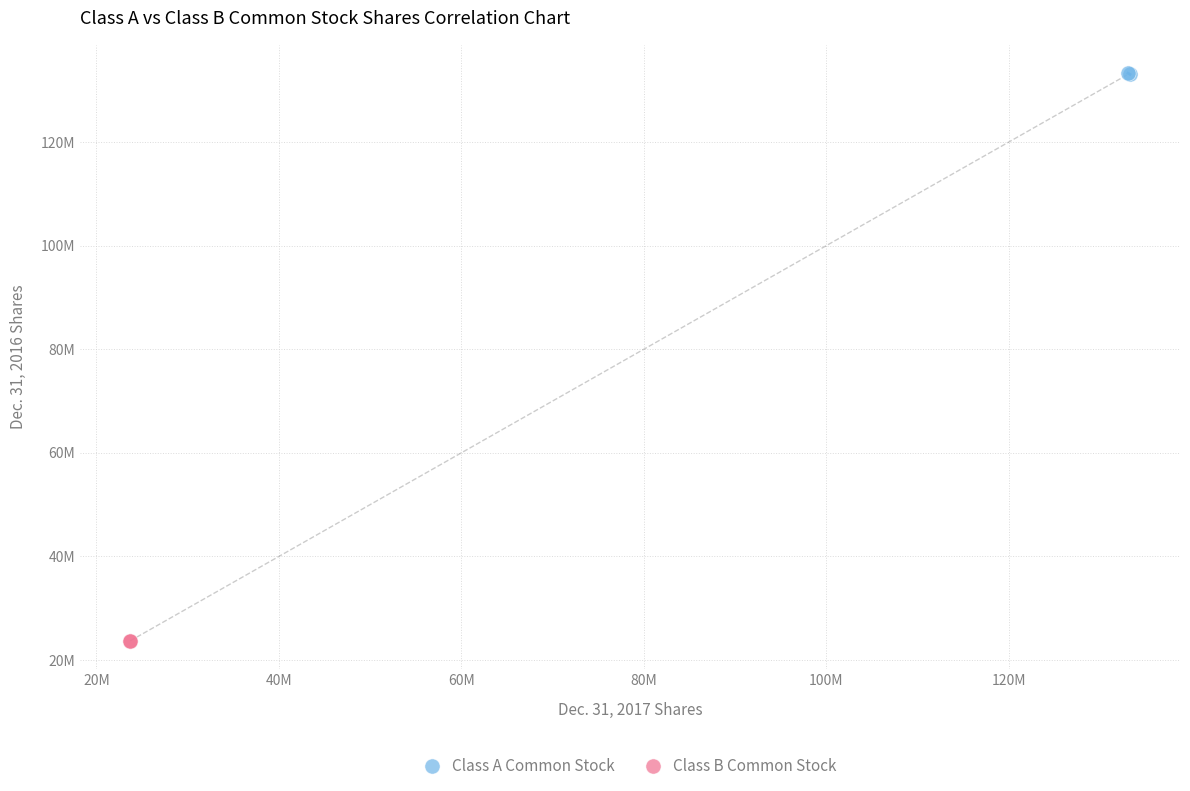

Which series reaches the maximum Y coordinate?

Class A Common Stock